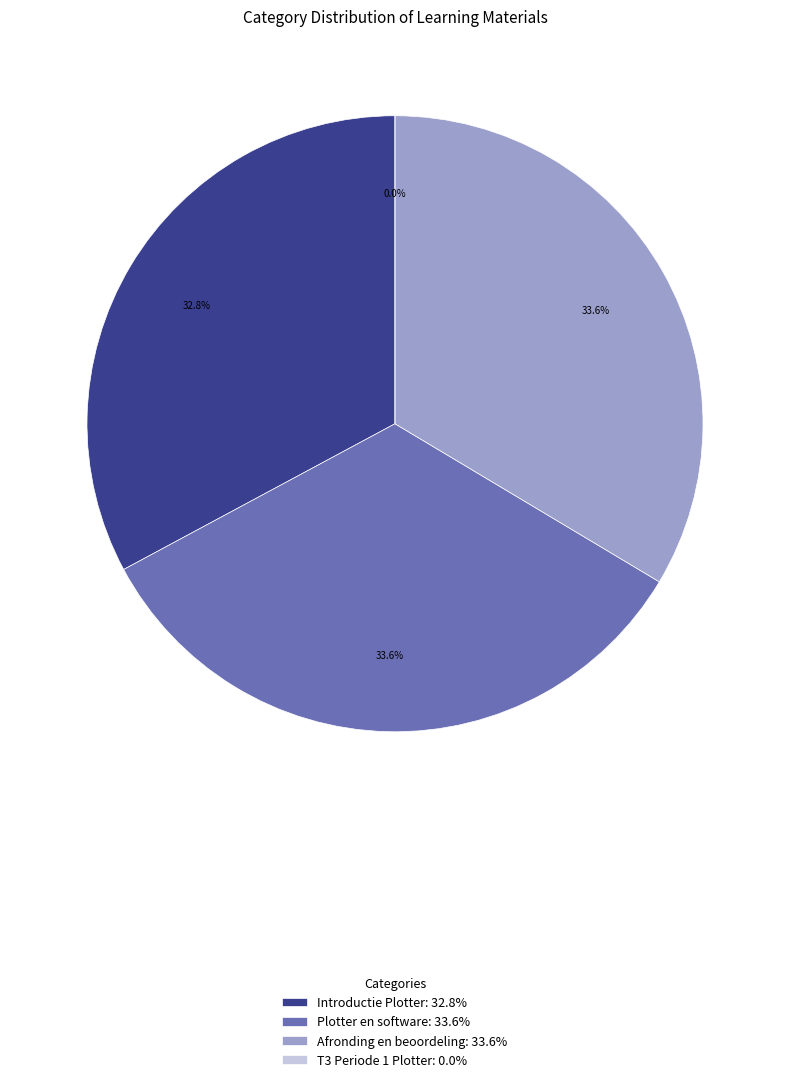

What is the ratio of the value at Introductie Plotter to the value at Afronding en beoordeling?

1.0